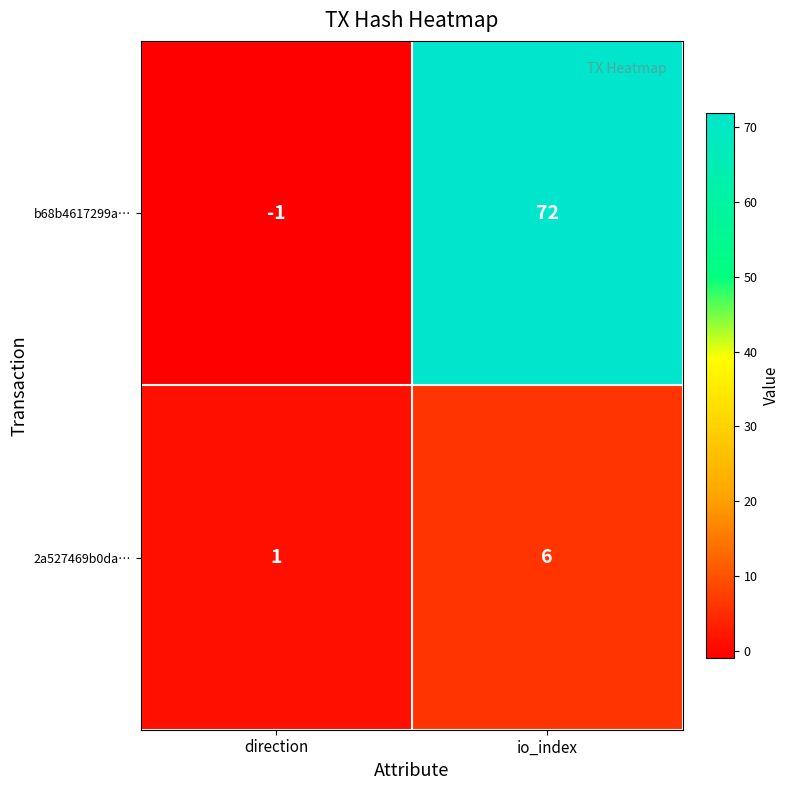

Where is 2a527469b0da… nearest to the value 3?

direction